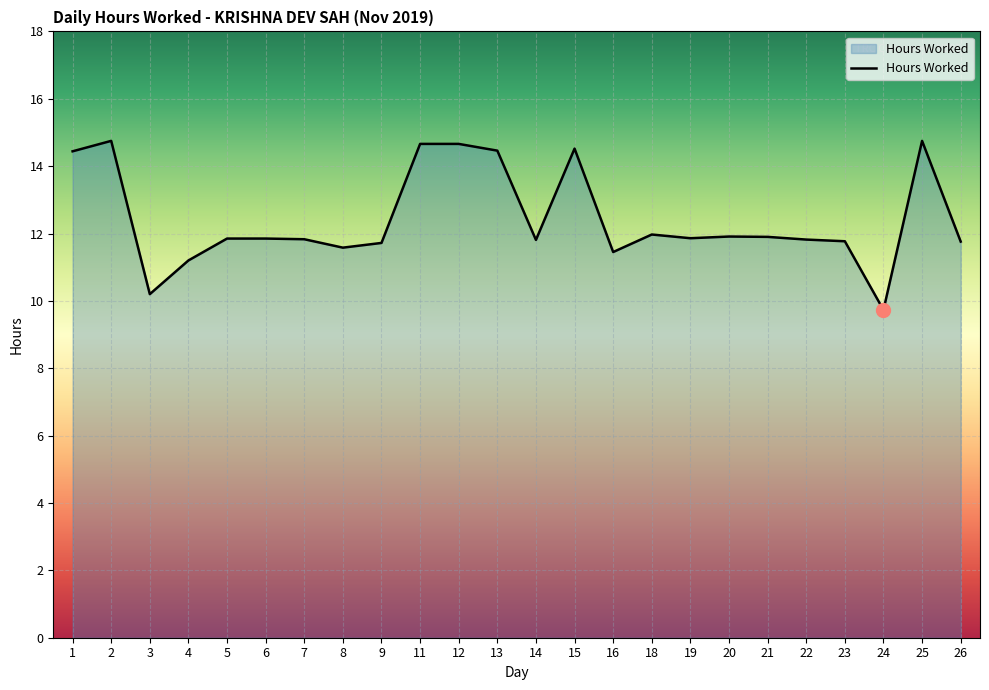

Does the chart display data point markers on the line(s)?

No